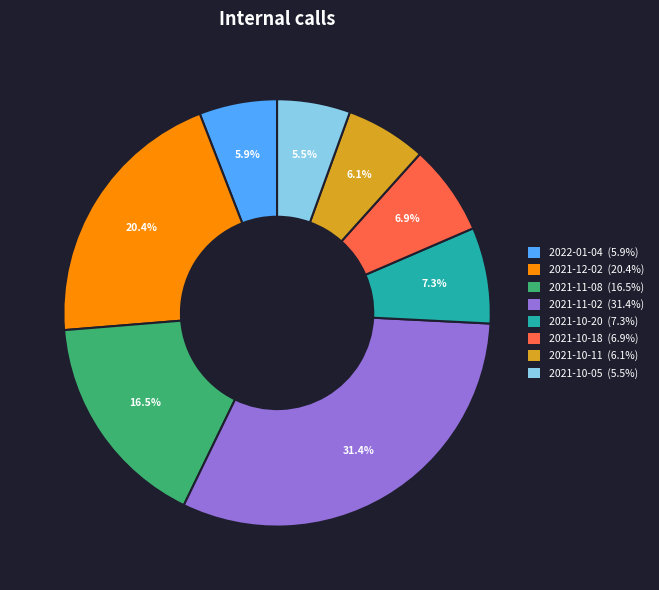

Is there a majority slice in this chart?

No